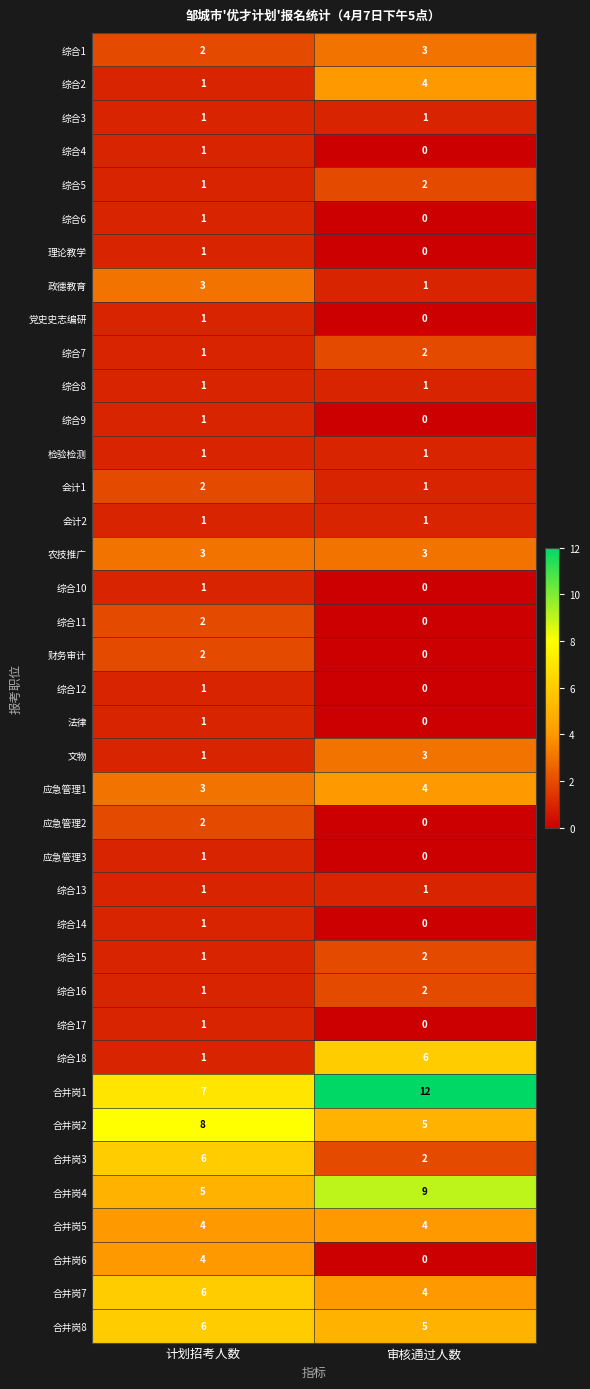

Which label corresponds to the smallest value in the chart?

审核通过人数